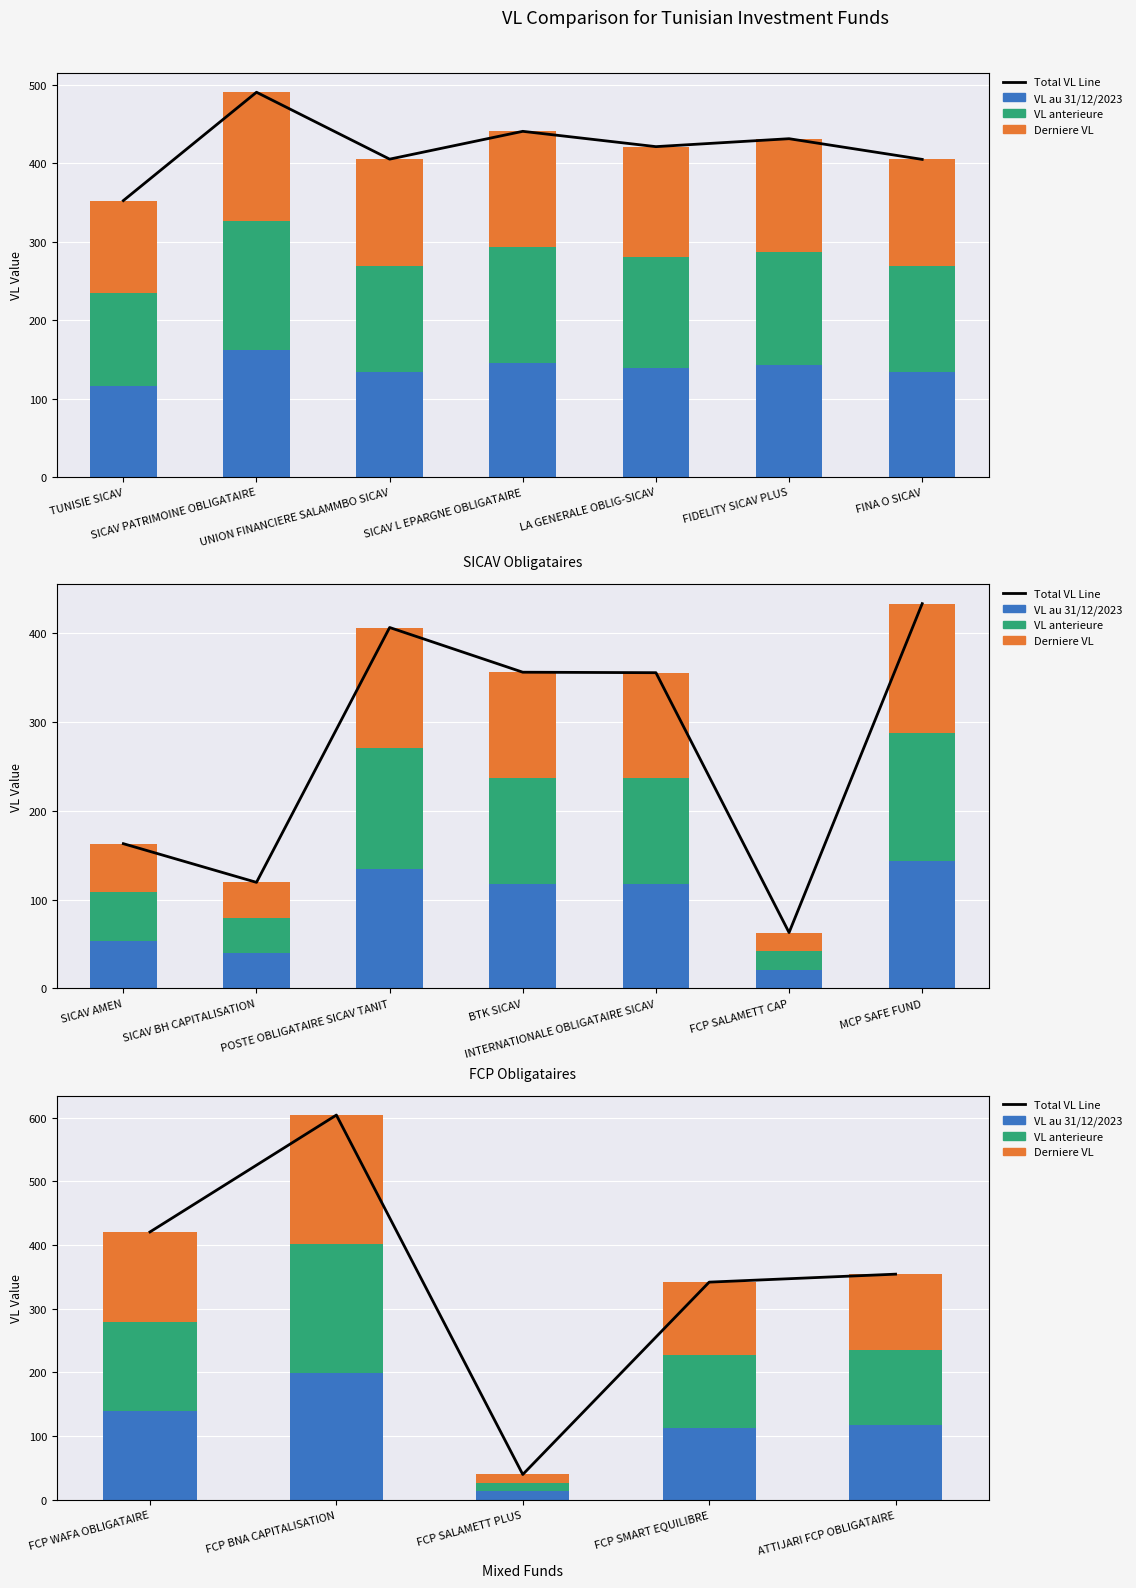

What is the minimum value shown in the chart?

13.2